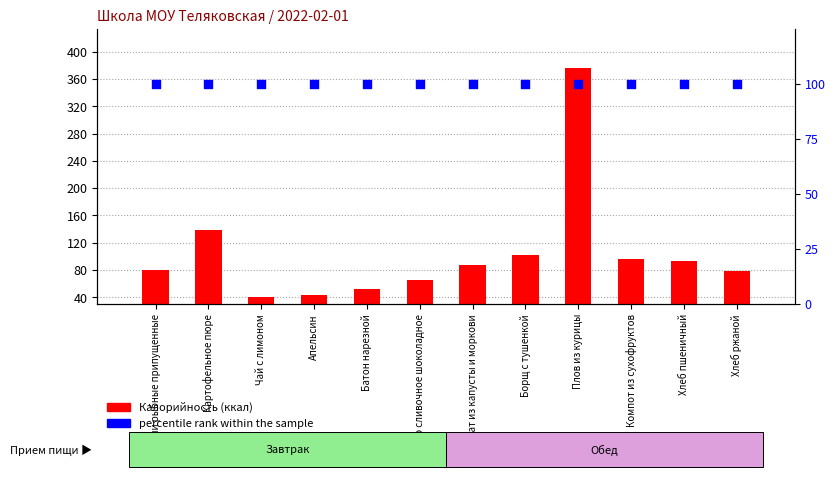

Which series has the largest total across all categories?

Калорийность